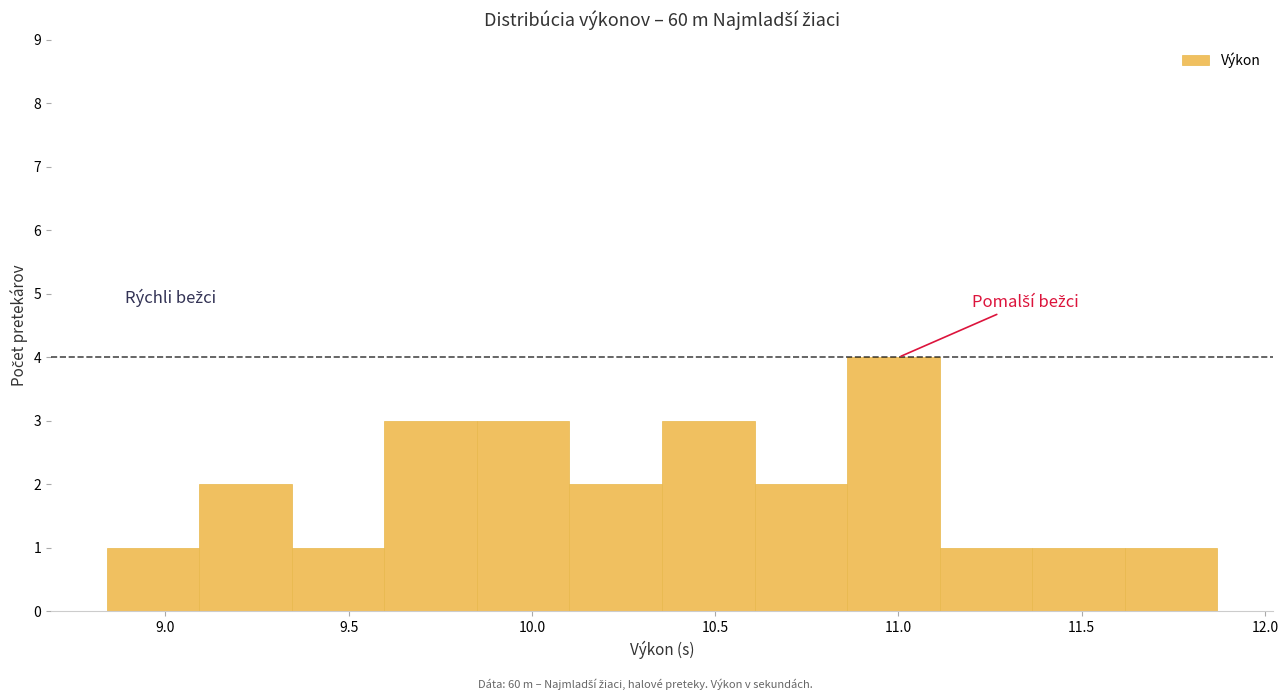

How tall is the bar that spans 10.35 to 10.60 on the x-axis? Neither the bar edges nor the heights are printed on the chart, so give them approximately, as read against the axes.

3